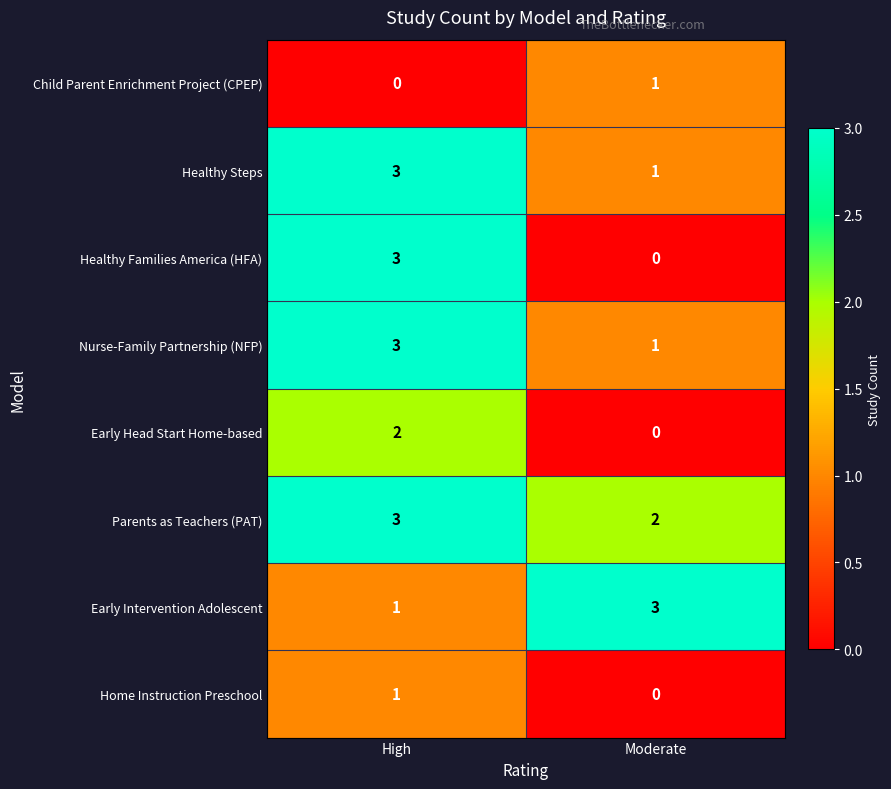

Count the number of categories in the chart.

2